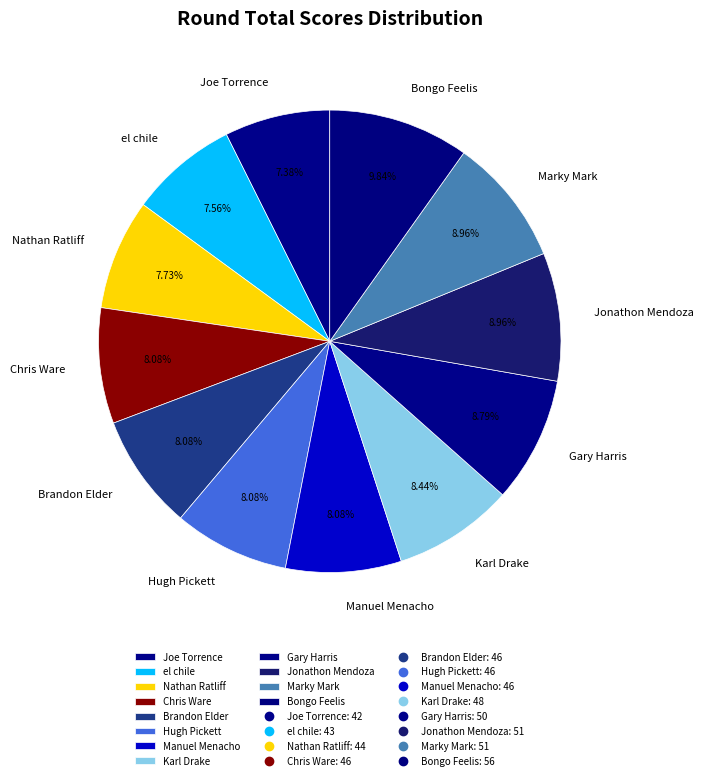

What percentage do Joe Torrence and Hugh Pickett together represent?

15.5%